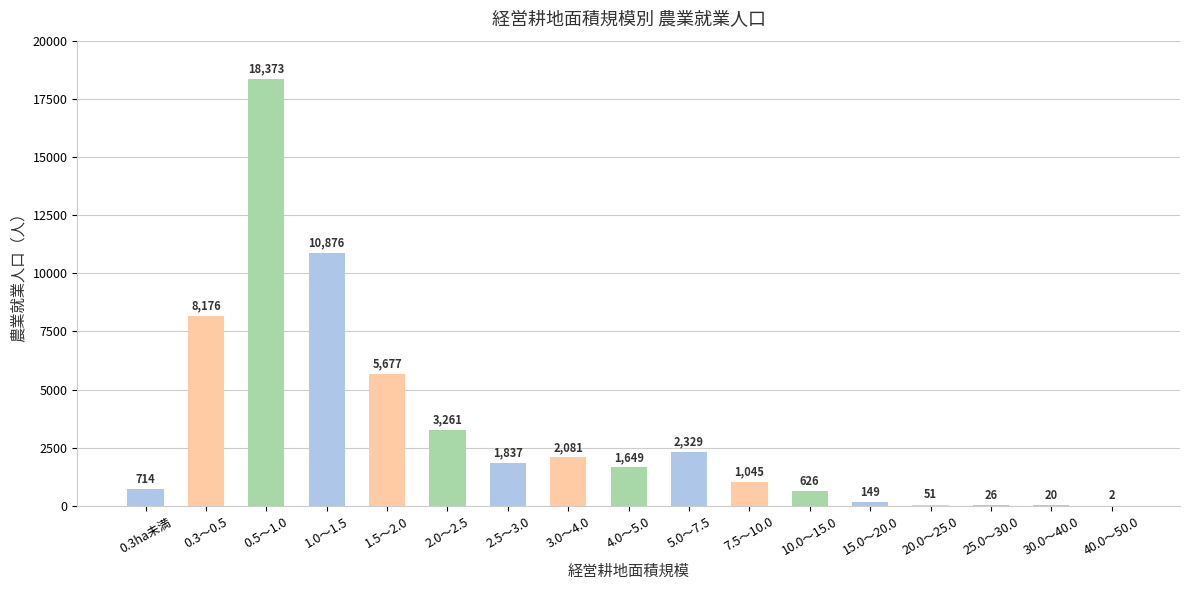

Which has a higher value, 1.5～2.0 or 2.0～2.5?

1.5～2.0